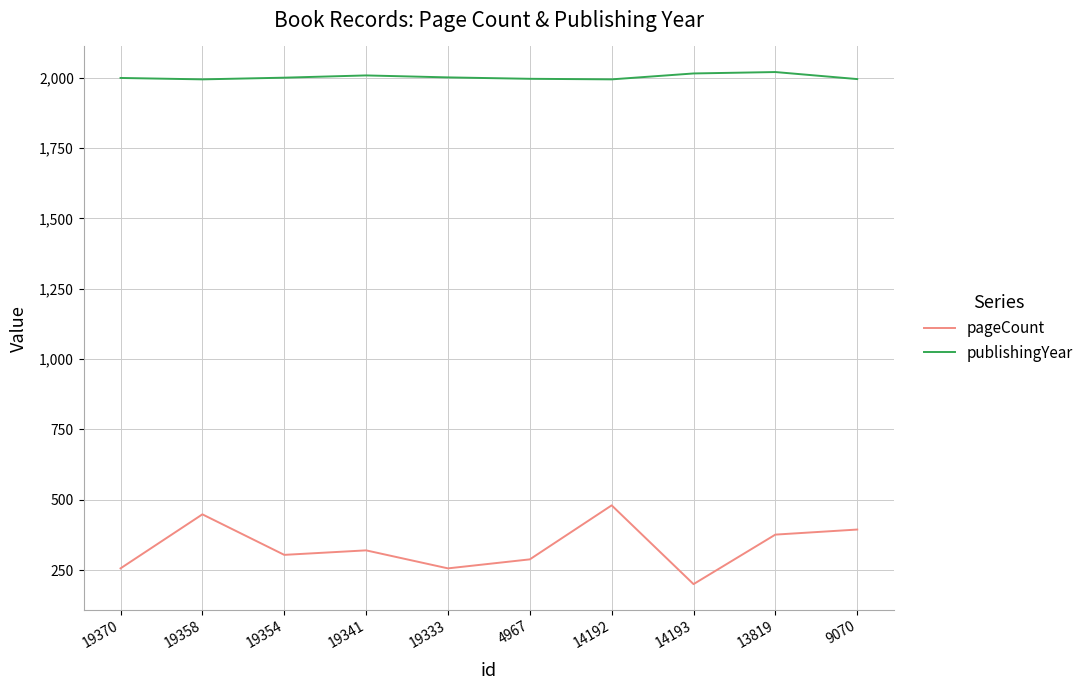

What is the difference between the maximum and minimum values in the pageCount series?

280